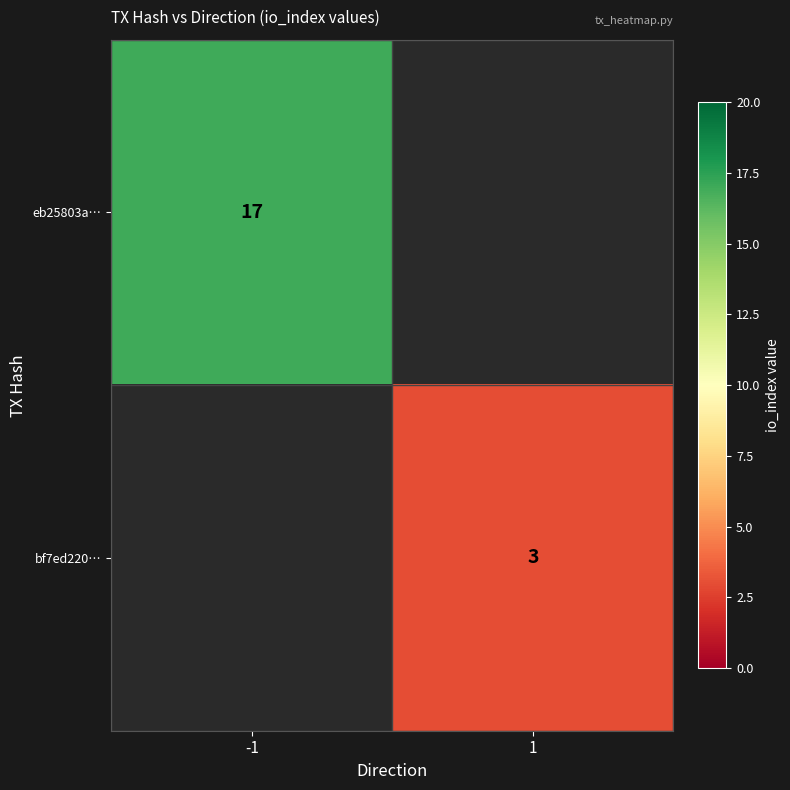

At how many categories does at least one series exceed 15?

1